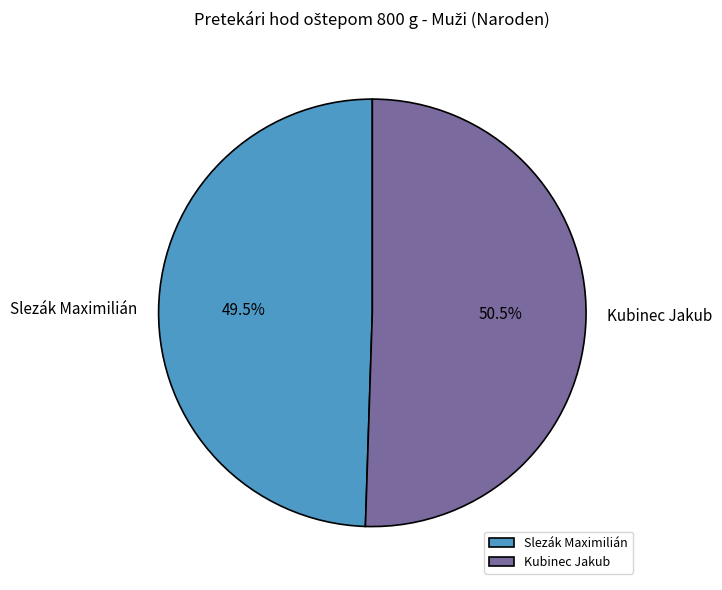

Which slice is the largest?

Kubinec Jakub